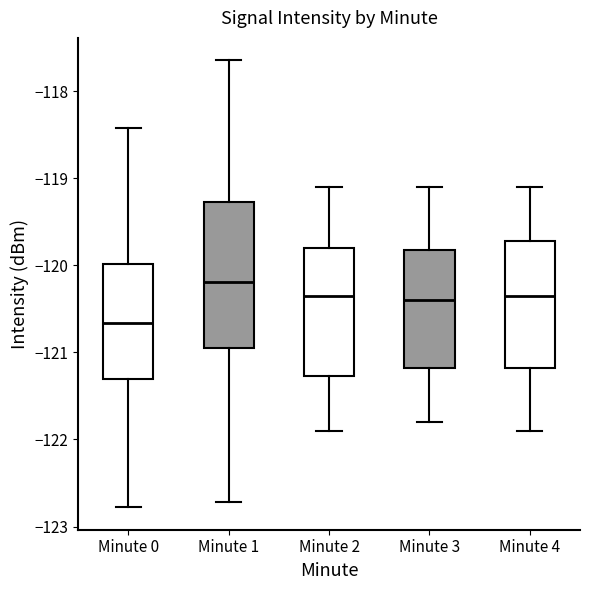

Reading left to right, read every box against the y-axis: the position of its median line, the range the box covers, and the ends of its whiskers. The values are not printed on the chart, so give them approximately, as read against the axis.

Minute 0: median -120.7, box -121.3 to -120.0, whiskers -122.8 to -118.4
Minute 1: median -120.2, box -121.0 to -119.3, whiskers -122.7 to -117.6
Minute 2: median -120.3, box -121.3 to -119.8, whiskers -121.9 to -119.1
Minute 3: median -120.4, box -121.2 to -119.8, whiskers -121.8 to -119.1
Minute 4: median -120.3, box -121.2 to -119.7, whiskers -121.9 to -119.1